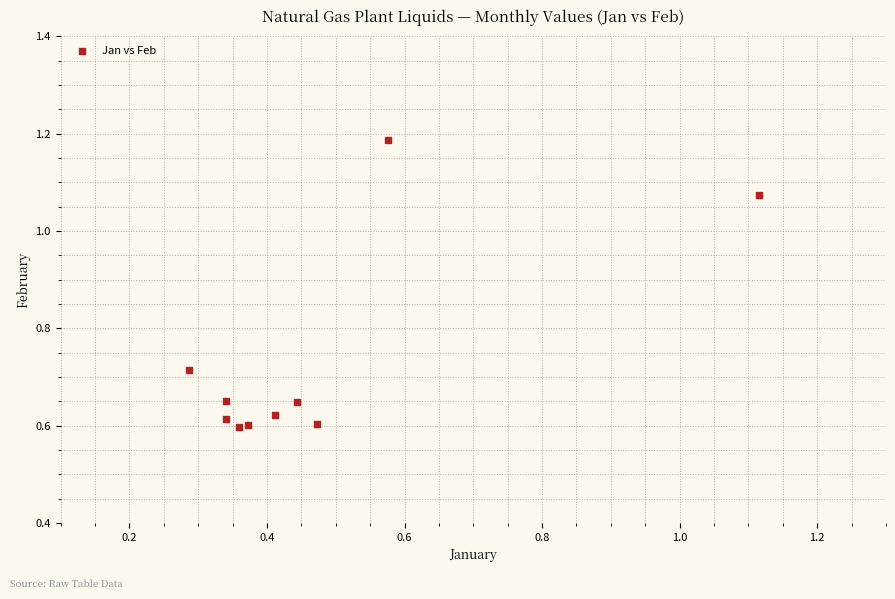

What is the range of X values (max minus min)?

0.8